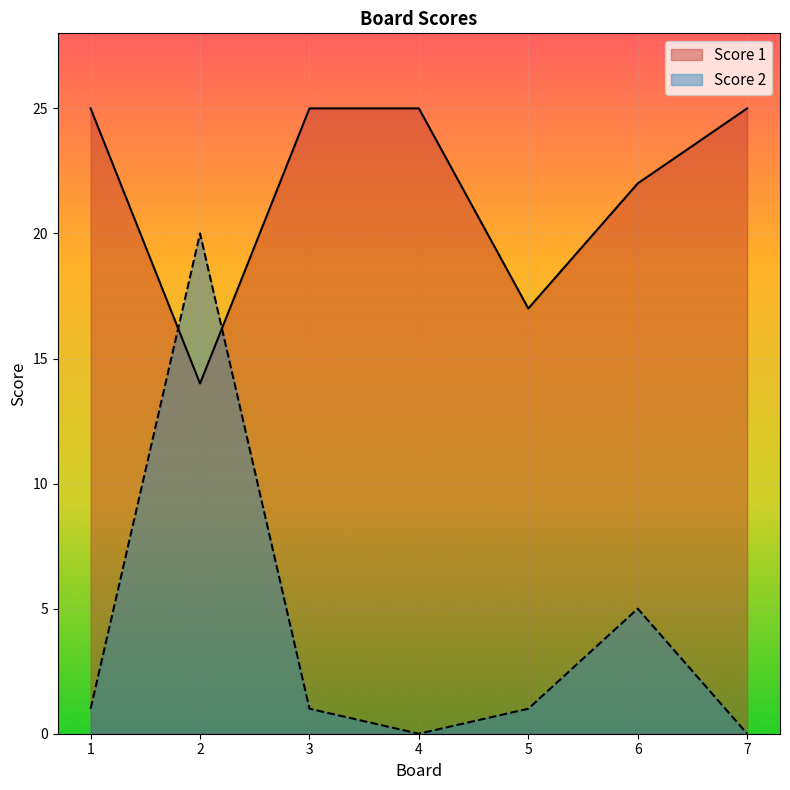

The Score 1 series shows 7 at 2. True or false?

False